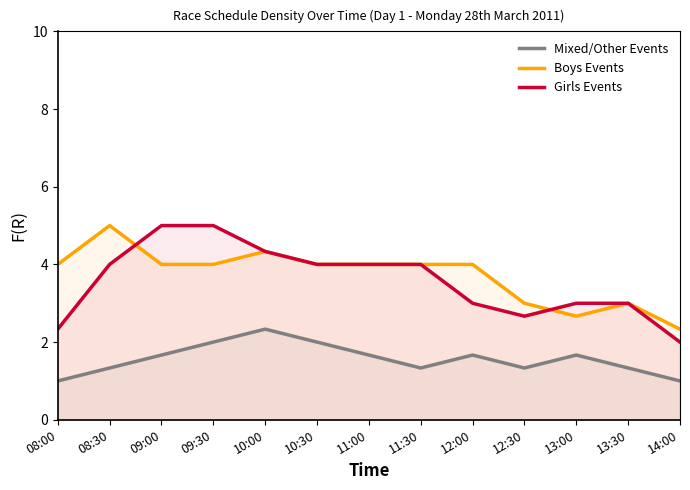

At which label is Boys Events closest to 3?

13:30